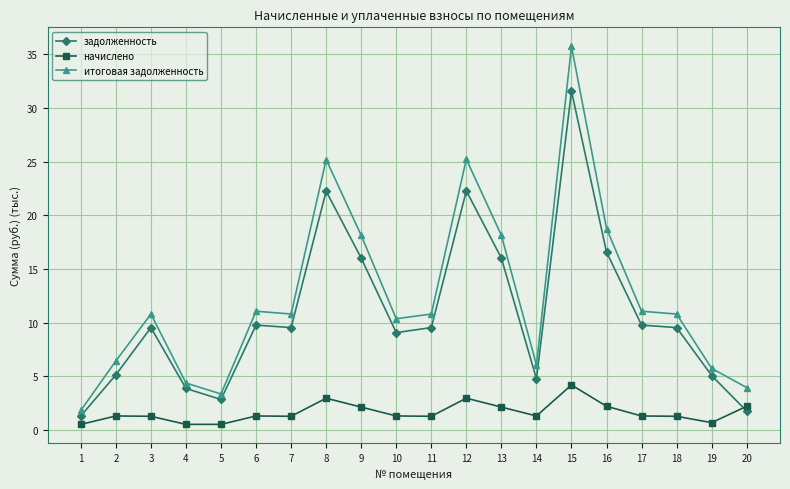

What is the approximate value of начислено at 16?

2.2